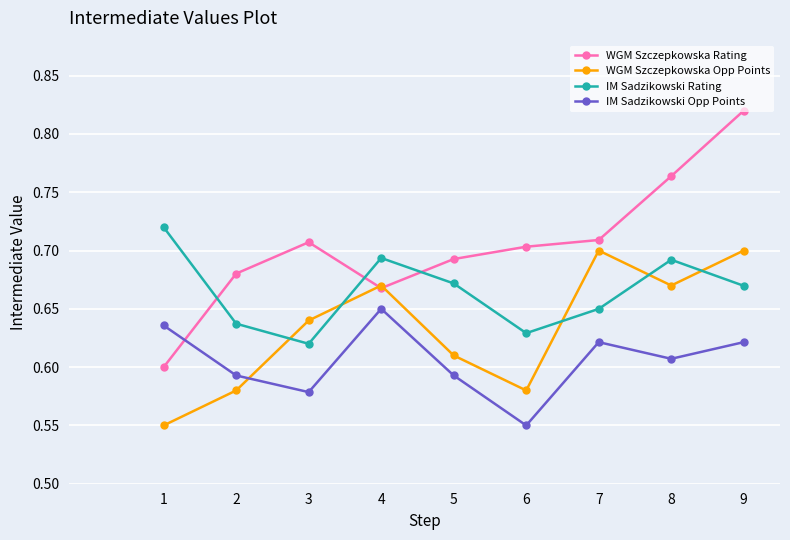

At which label does IM Sadzikowski Opp Points reach its minimum?

6